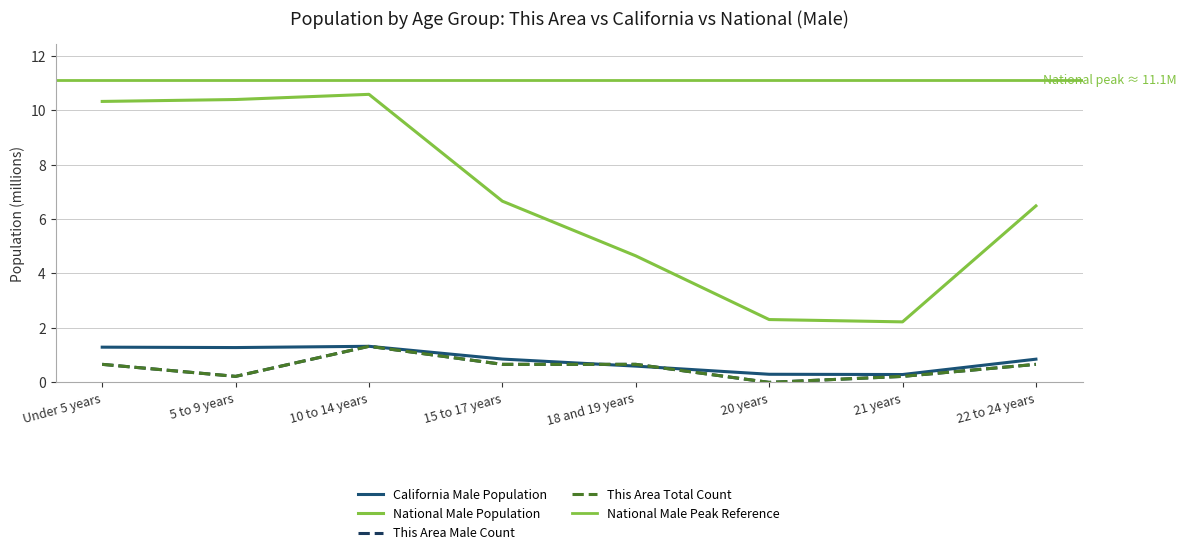

At which category is the sum across all series the highest?

10 to 14 years